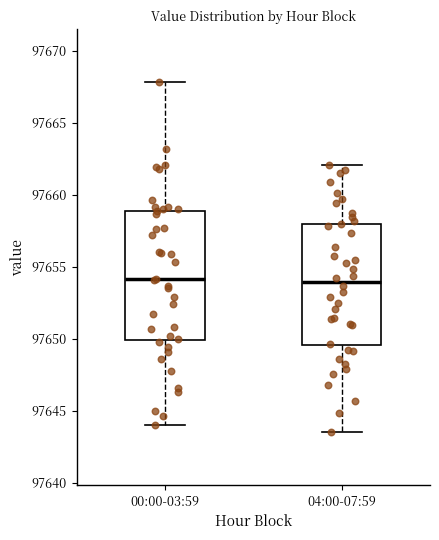

Reading left to right, transcribe this box plot: for each box, give where its median line is, the range the box spans, and where its two whiskers end, as read against the y-axis. The values are not printed on the chart, so give them approximately, as read against the axis.

00:00-03:59: median 97654.0, box 97650.0 to 97659.0, whiskers 97644.0 to 97668.0
04:00-07:59: median 97654.0, box 97649.5 to 97658.0, whiskers 97643.5 to 97662.0